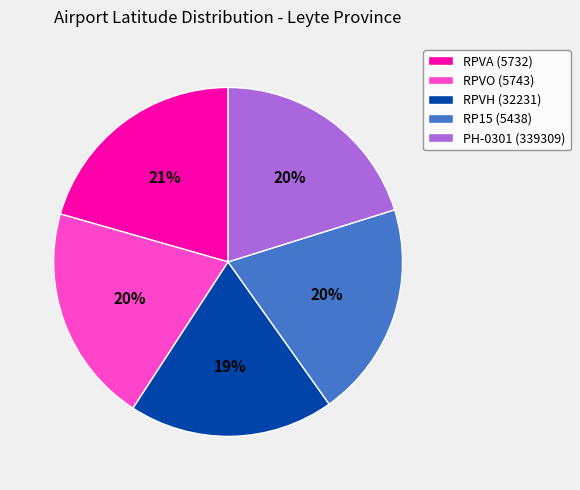

The RPVO (5743) slice represents 20% of the pie. True or false?

True